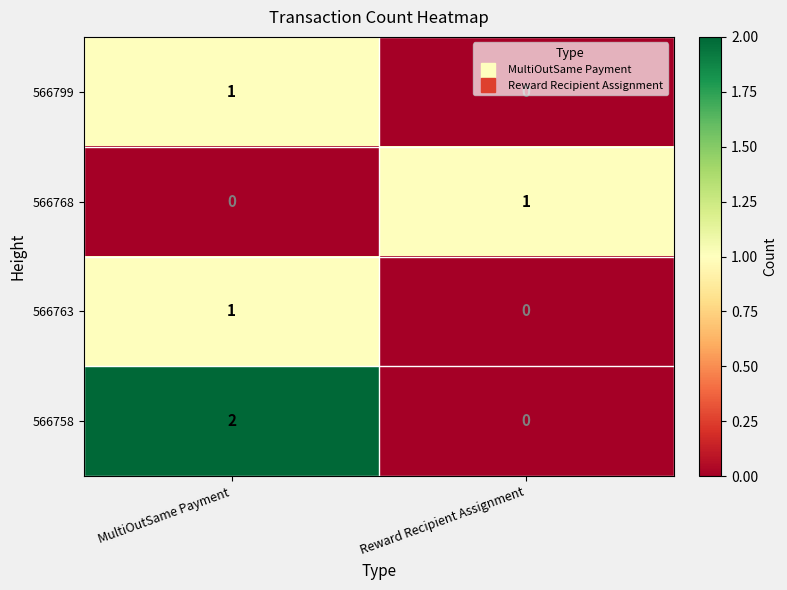

What is the total value across all series at MultiOutSame Payment?

4